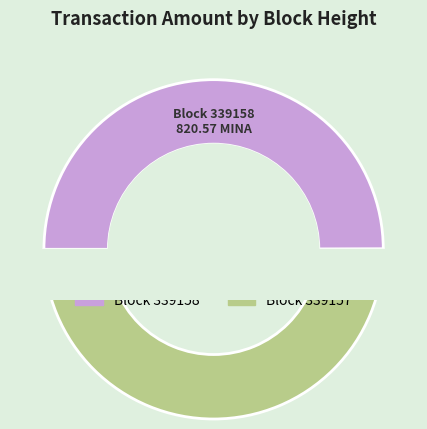

Is it true that 339157 is 99% of the pie?

False